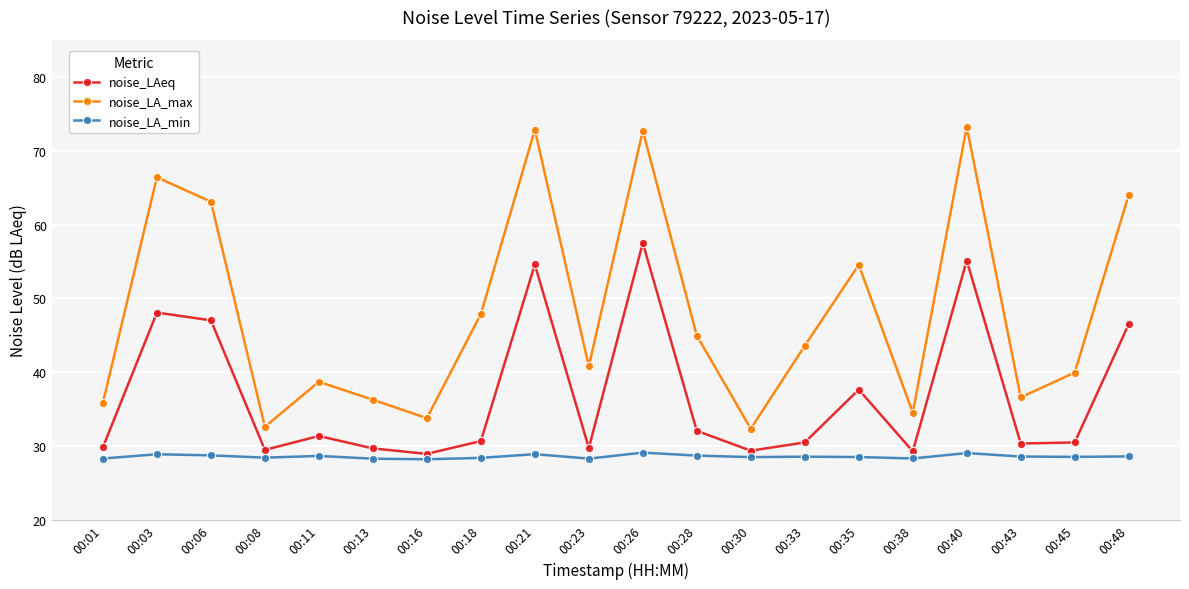

How many lines are shown in the chart?

3